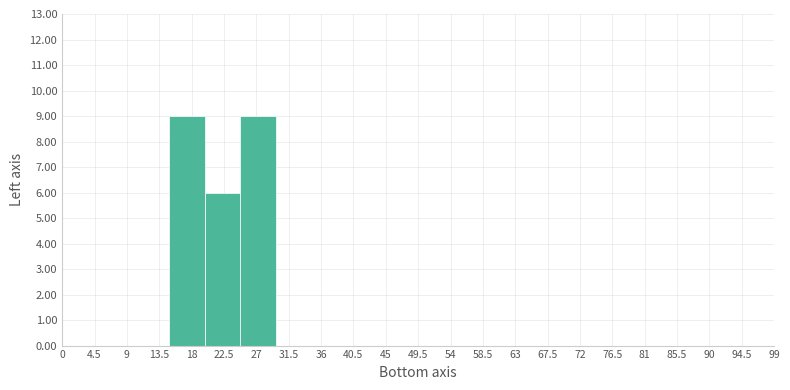

Reading left to right, list every bar in this chart as the range it spans on the x-axis followed by its height. Neither the bar edges nor the heights are printed on the chart, so give them approximately, as read against the axes.

0.00 to 4.95: 0
4.95 to 9.90: 0
9.90 to 14.85: 0
14.85 to 19.80: 9
19.80 to 24.75: 6
24.75 to 29.70: 9
29.70 to 34.65: 0
34.65 to 39.60: 0
39.60 to 44.55: 0
44.55 to 49.50: 0
49.50 to 54.45: 0
54.45 to 59.40: 0
59.40 to 64.35: 0
64.35 to 69.30: 0
69.30 to 74.25: 0
74.25 to 79.20: 0
79.20 to 84.15: 0
84.15 to 89.10: 0
89.10 to 94.05: 0
94.05 to 99.00: 0